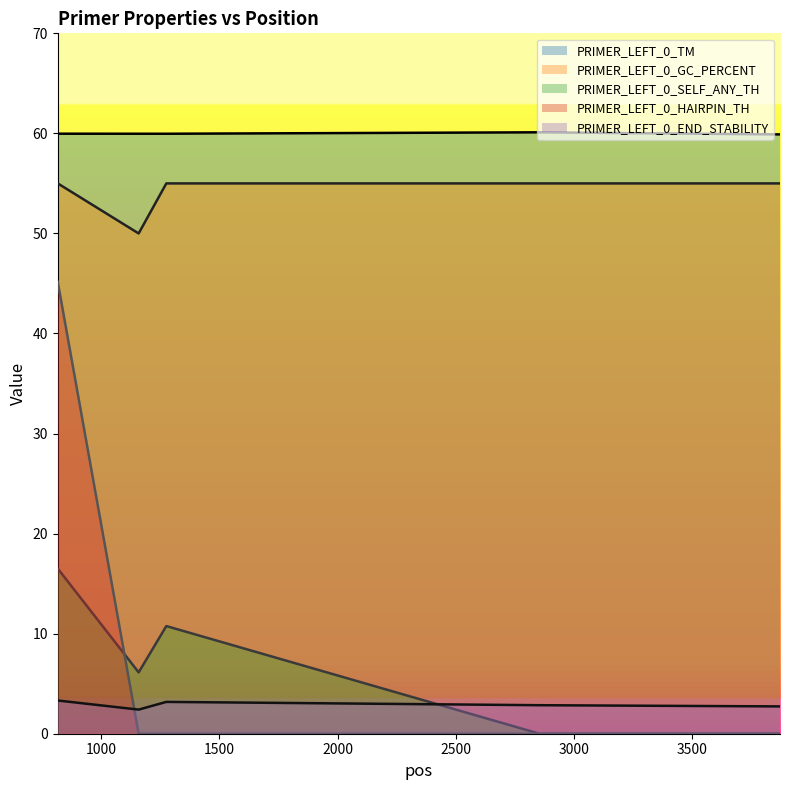

Reading left to right, extract all data points from this chart.

PRIMER_LEFT_0_TM: 60.0	60.0	60.0	60.1	59.9
PRIMER_LEFT_0_GC_PERCENT: 55.0	50.0	55.0	55.0	55.0
PRIMER_LEFT_0_SELF_ANY_TH: 16.5	6.1	10.8	0.0	0.0
PRIMER_LEFT_0_HAIRPIN_TH: 45.1	0.0	0.0	0.0	0.0
PRIMER_LEFT_0_END_STABILITY: 3.3	2.4	3.2	2.9	2.7